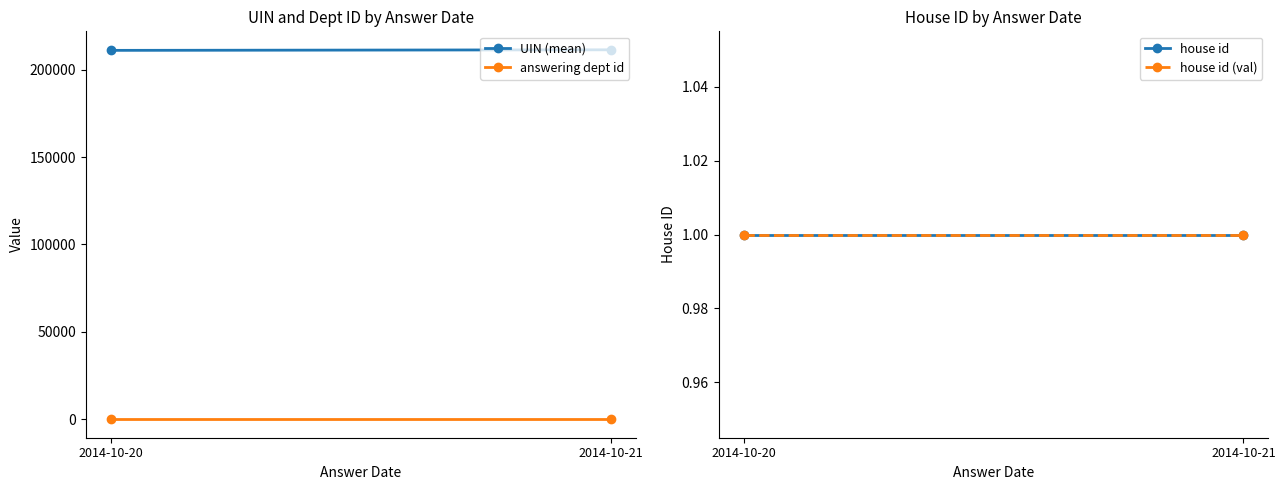

Is the value of house id (val) at 2014-10-20 greater than the value of UIN (mean) at 2014-10-21?

No